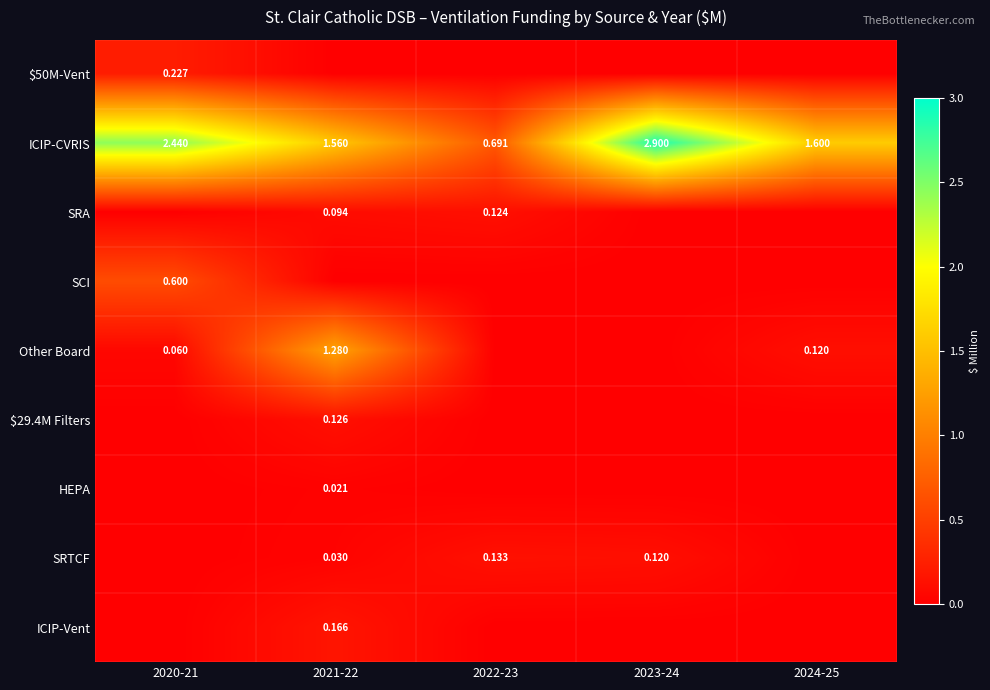

What is the total value across all series at 2021-22?

3.3